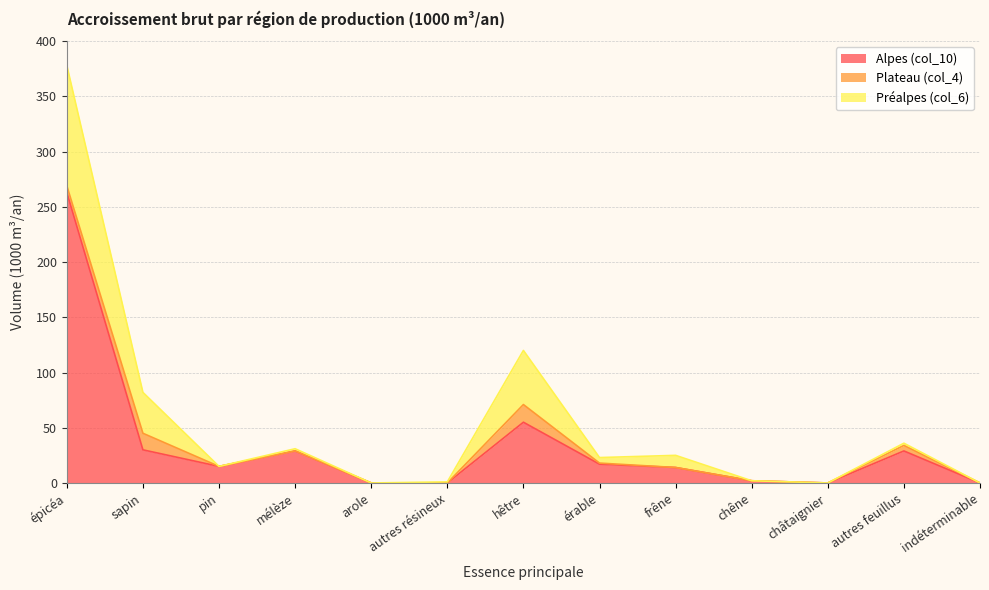

True or false: Plateau (col_4) has a value of -8 at châtaignier.

False